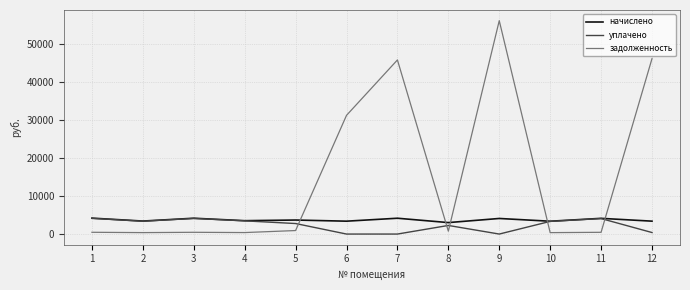

Is it true that начислено equals 4129.8 at 11?

True